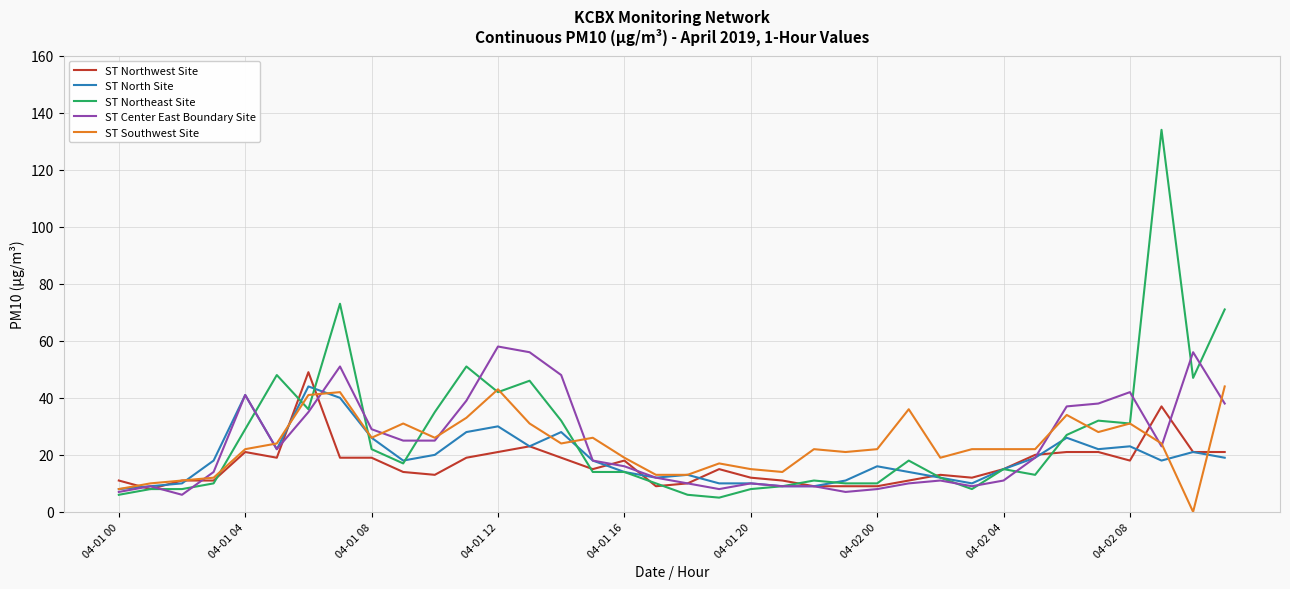

True or false: ST North Site has more than 0 points higher than both neighbors.

True